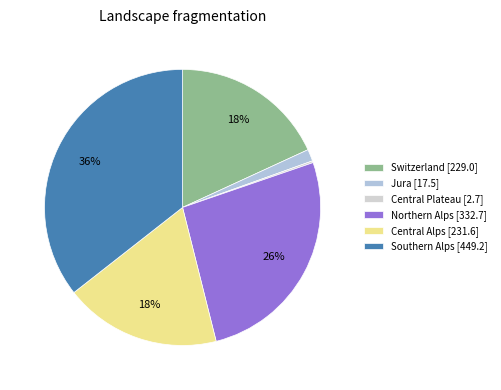

Which slice is the largest?

Southern Alps